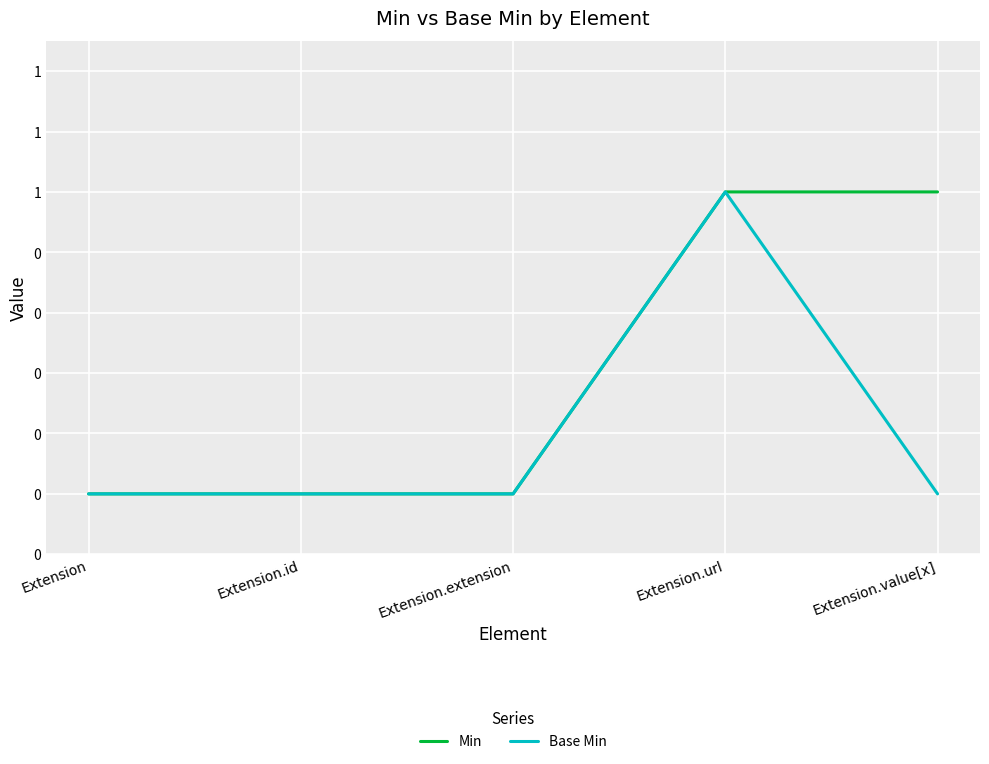

The value of Min at Extension.url is 1. True or false?

False